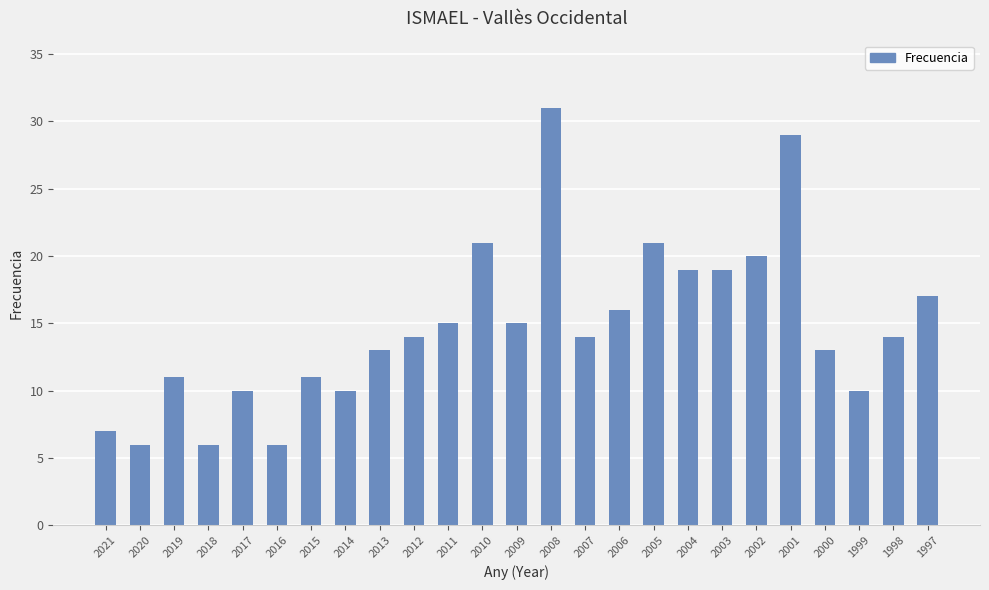

Is it true that the value at 2016 is 10?

False